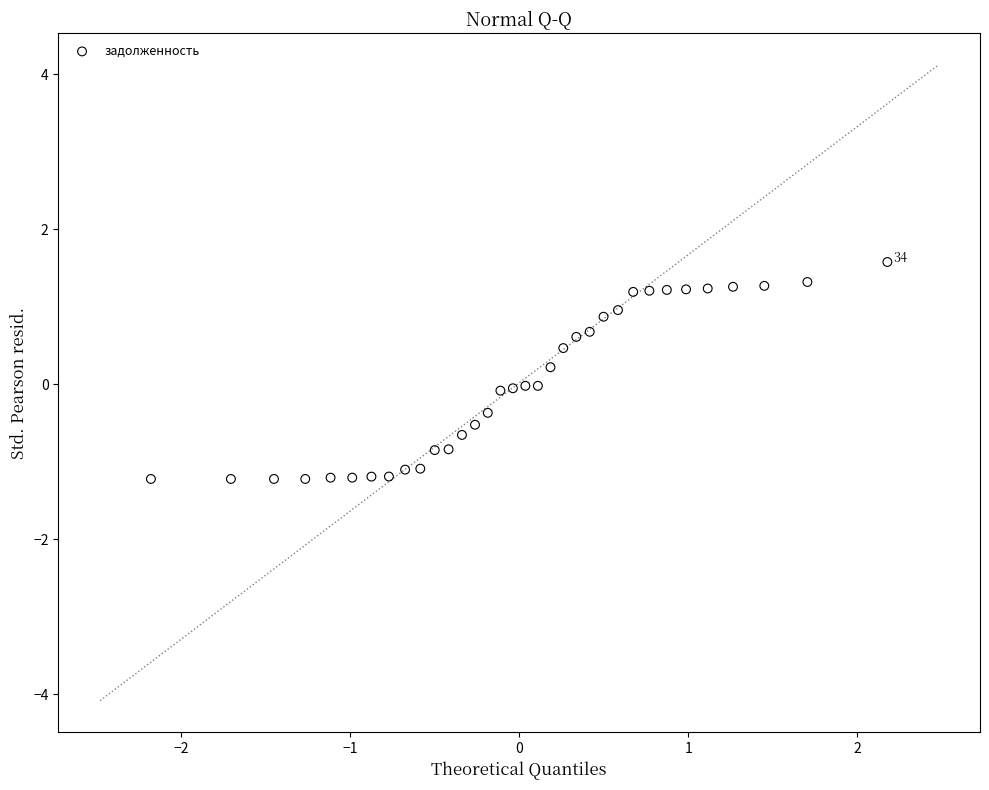

What is the range of X values (max minus min)?

4.4